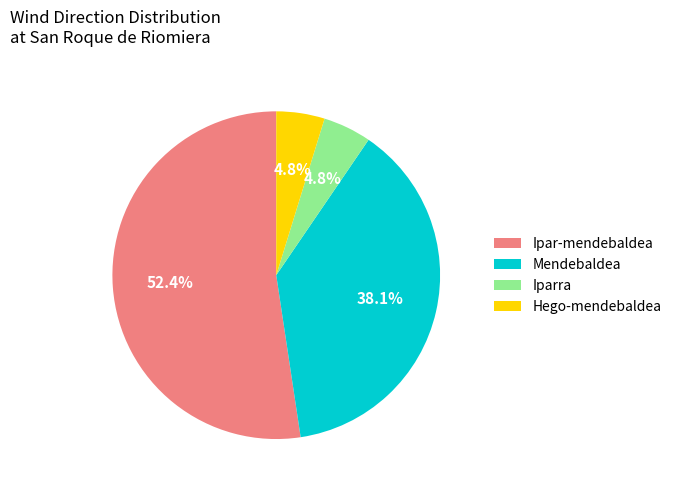

Which slice is the largest?

Ipar-mendebaldea